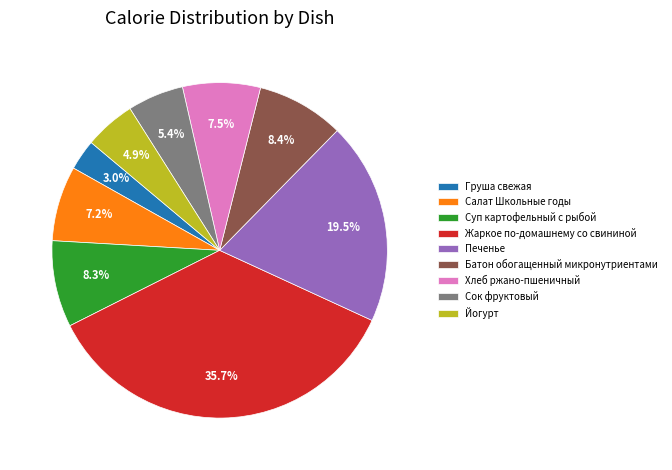

What is the largest slice in the pie chart?

Жаркое по-домашнему со свининой